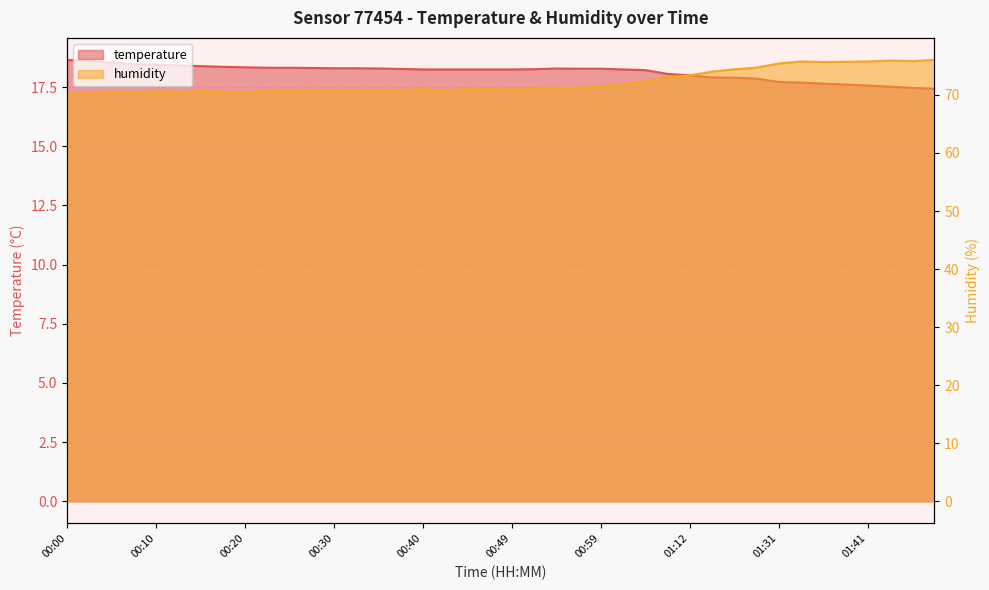

What is the difference between the maximum and minimum values in the humidity series?

5.9